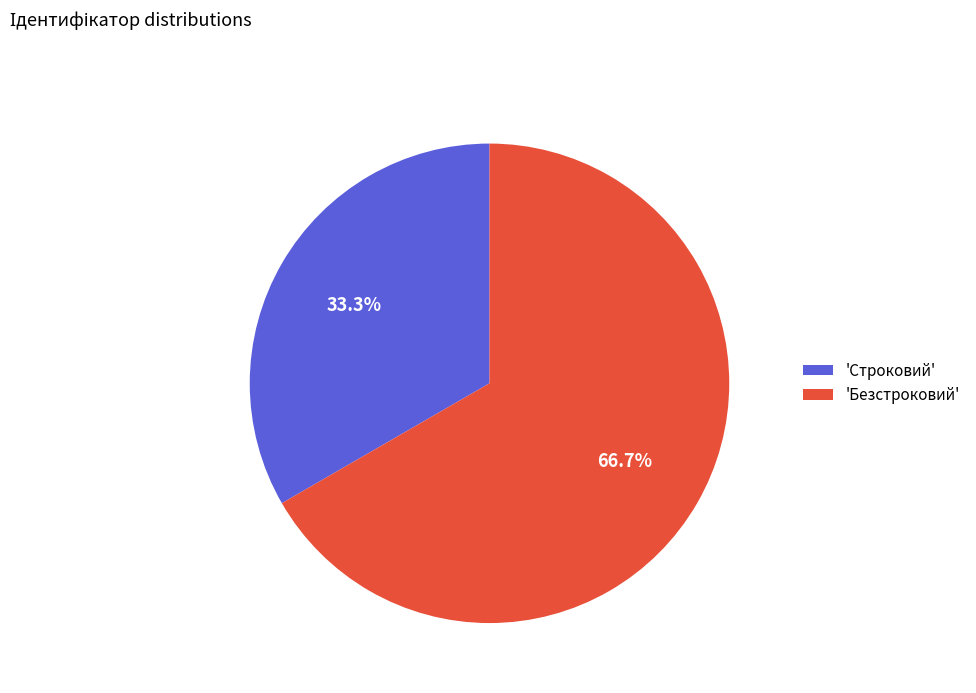

What percentage is NOT represented by 'Безстроковий'?

33.3%